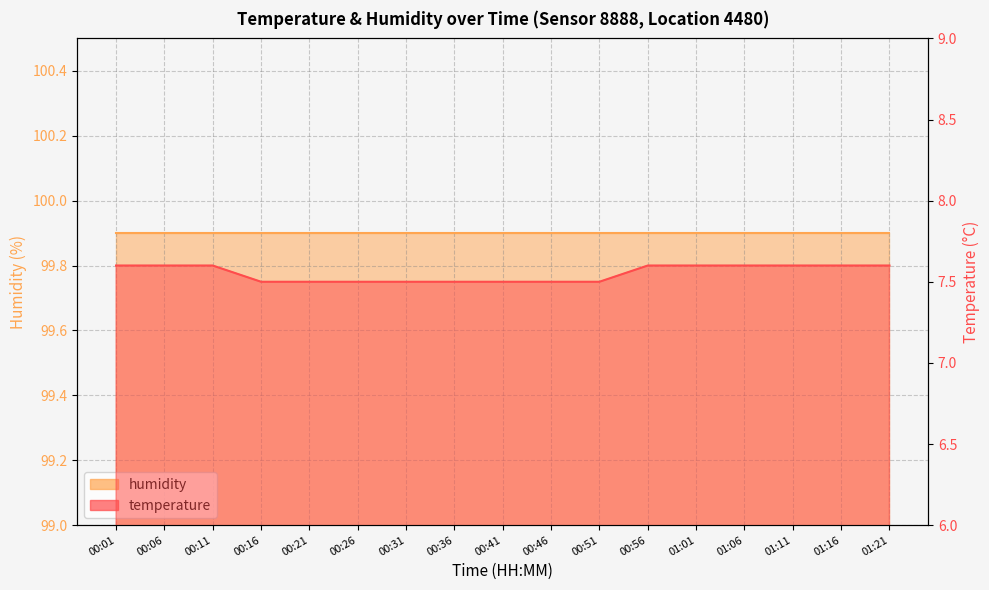

What is the label of the 10th point from the left?

00:46